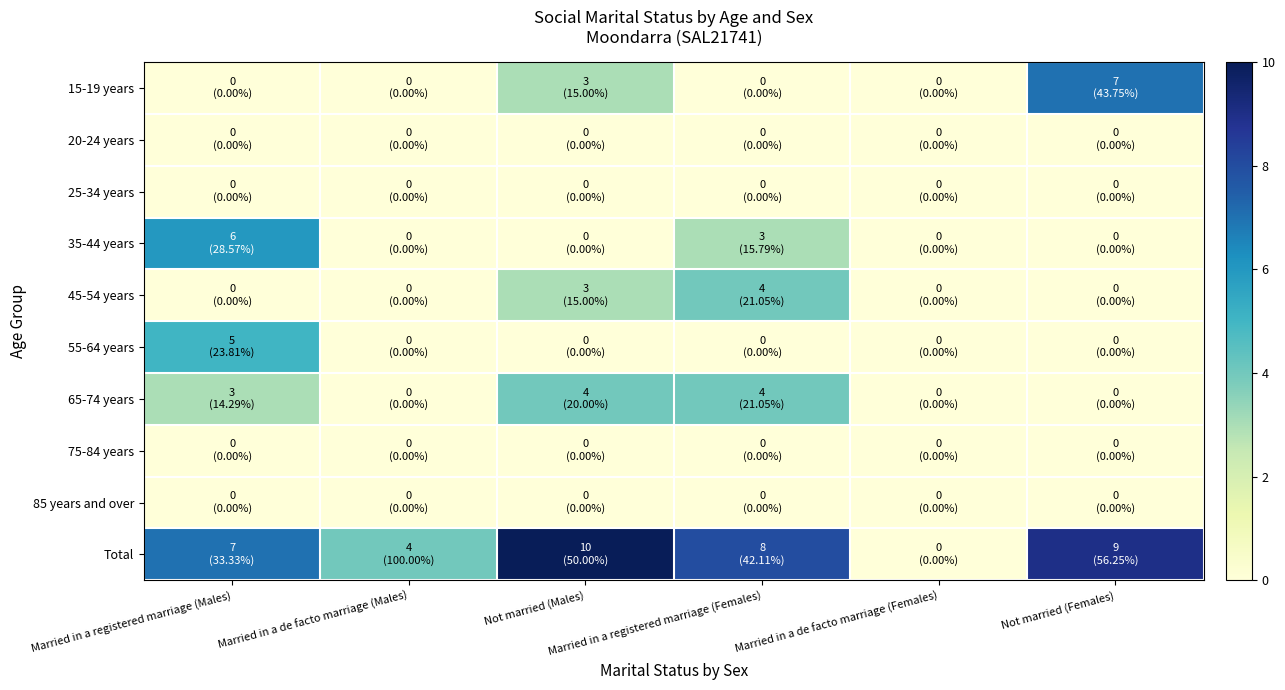

The value of 15-19 years at Not married (Females) is 2. True or false?

False